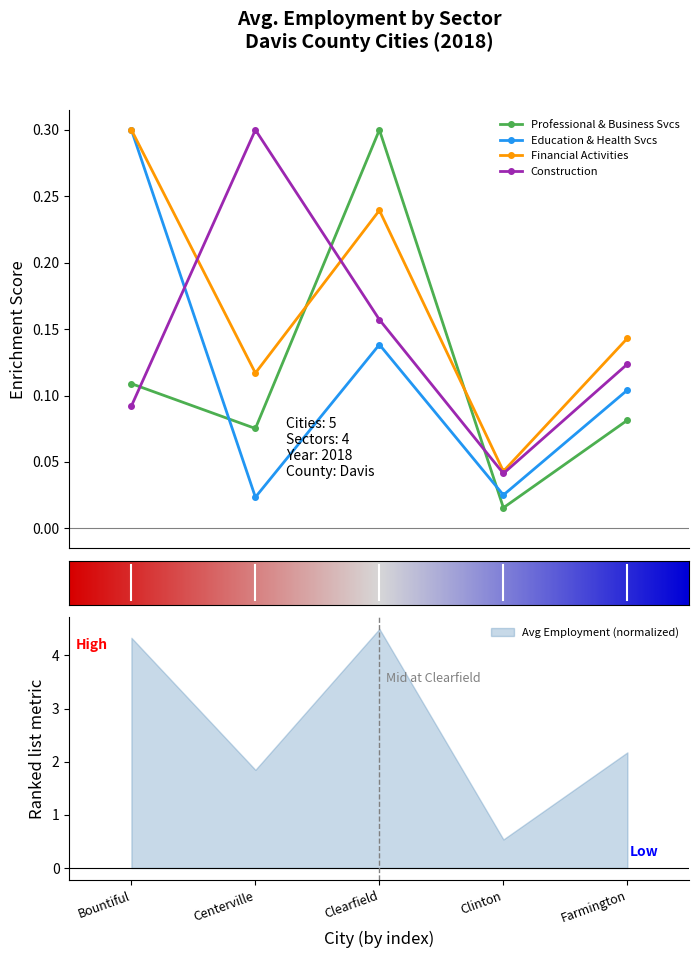

What is the value of the Construction point at the 3rd from the left?

0.2